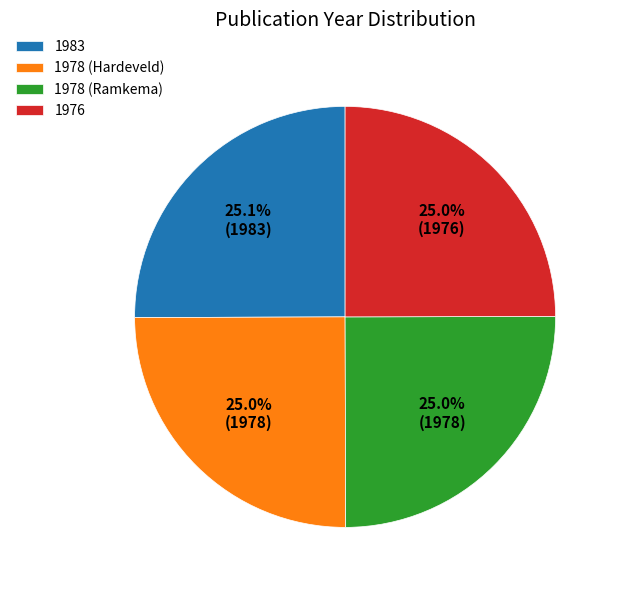

What percentage is the 1983 slice, to the nearest percent?

25%